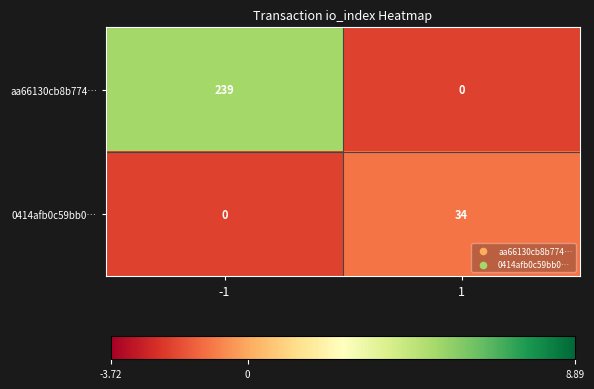

Reading left to right, extract all data points from this chart.

aa66130cb8b774…: 239	0
0414afb0c59bb0…: 0	34